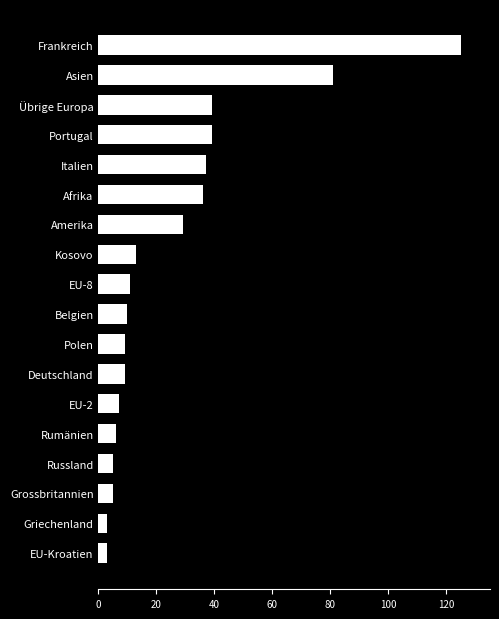

What is the sum of the values at Grossbritannien and Frankreich?

130